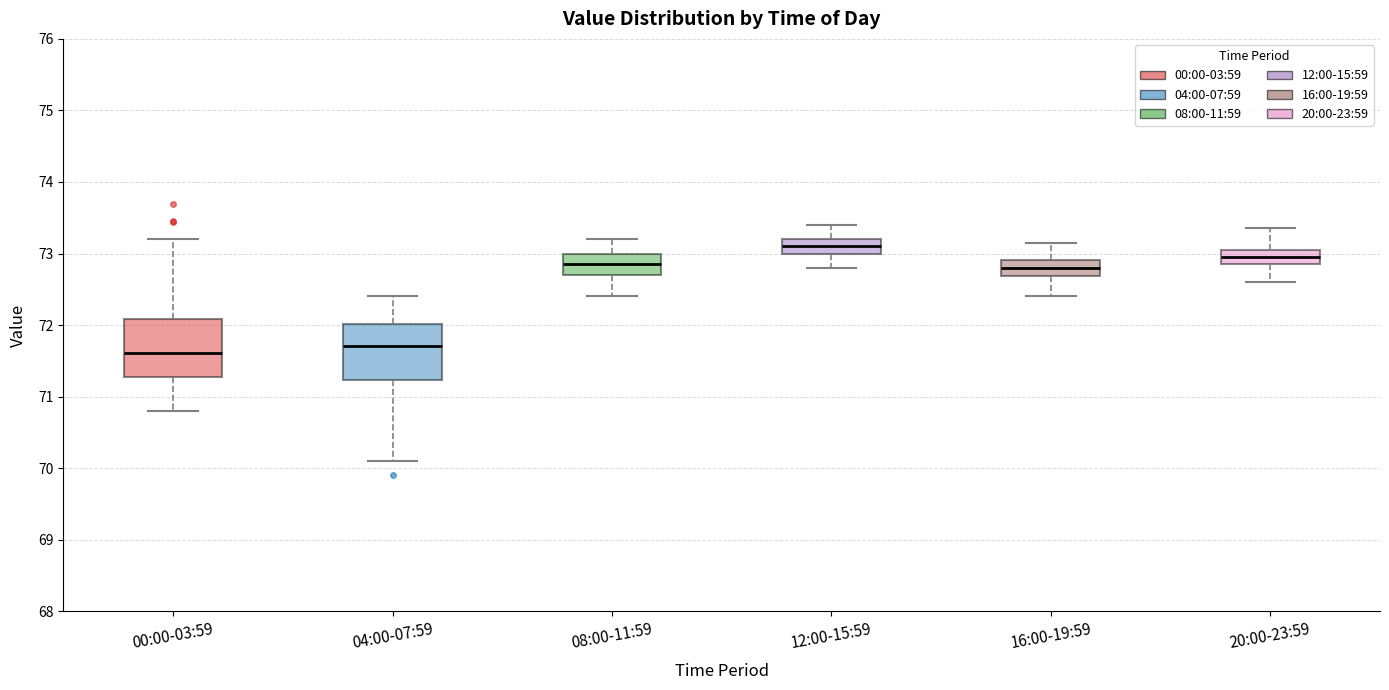

Reading left to right, transcribe this box plot: for each box, give where its median line is, the range the box spans, and where its two whiskers end, as read against the y-axis. The values are not printed on the chart, so give them approximately, as read against the axis.

00:00-03:59: median 71.6, box 71.3 to 72.1, whiskers 70.8 to 73.2
04:00-07:59: median 71.7, box 71.2 to 72.0, whiskers 70.1 to 72.4
08:00-11:59: median 72.9, box 72.7 to 73.0, whiskers 72.4 to 73.2
12:00-15:59: median 73.1, box 73.0 to 73.2, whiskers 72.8 to 73.4
16:00-19:59: median 72.8, box 72.7 to 72.9, whiskers 72.4 to 73.2
20:00-23:59: median 73.0, box 72.9 to 73.1, whiskers 72.6 to 73.4